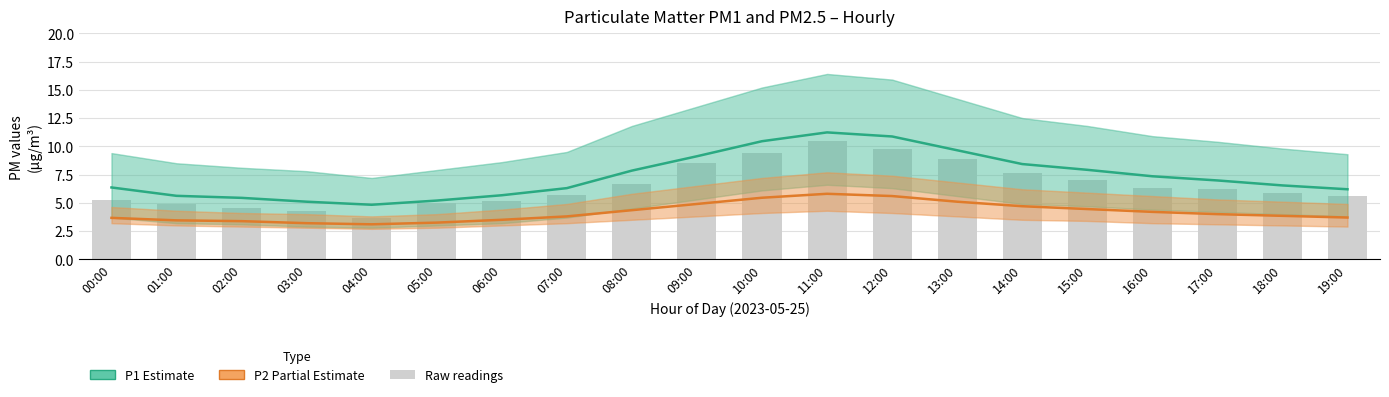

What is the total value across all series at 02:00?

8.8